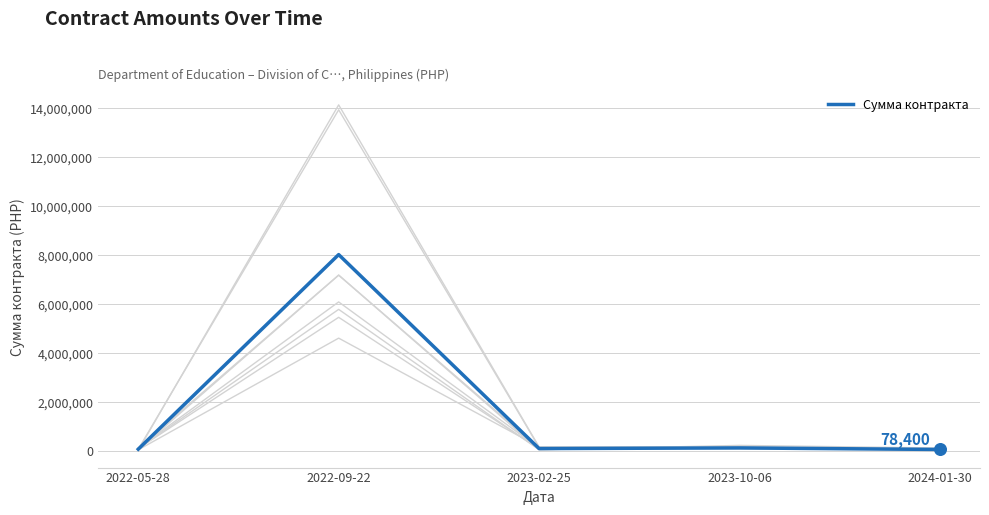

What is the ratio of the value at 2022-09-22 to the value at 2022-05-28?

89.2